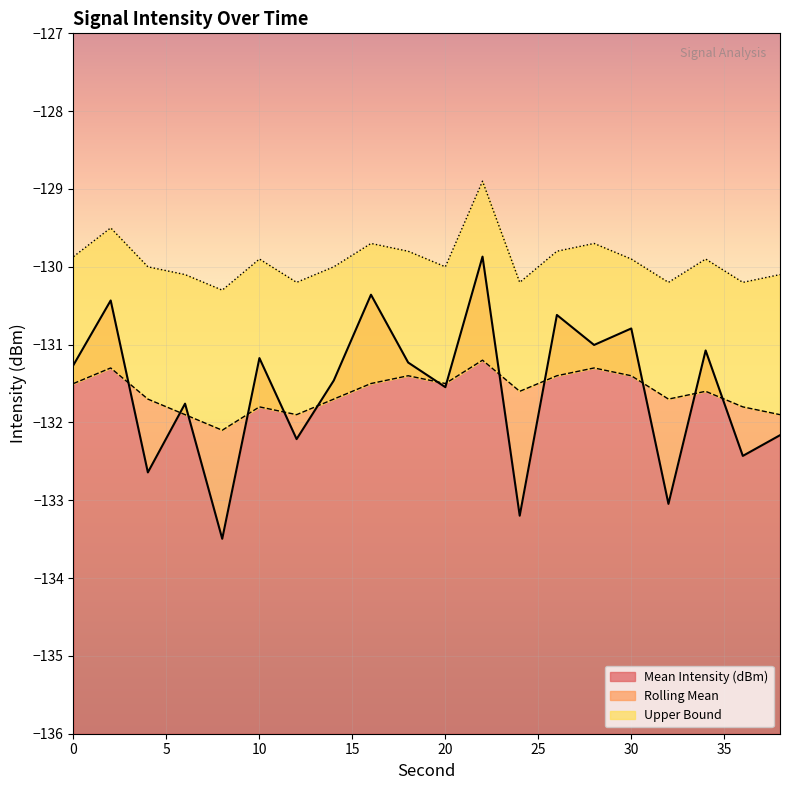

Reading right to left, list all the values displayed in this chart.

Mean Intensity (dBm): -132.2	-132.4	-131.1	-133.0	-130.8	-131.0	-130.6	-133.2	-129.9	-131.5	-131.2	-130.4	-131.5	-132.2	-131.2	-133.5	-131.8	-132.6	-130.4	-131.3
Rolling Mean: -131.9	-131.8	-131.6	-131.7	-131.4	-131.3	-131.4	-131.6	-131.2	-131.5	-131.4	-131.5	-131.7	-131.9	-131.8	-132.1	-131.9	-131.7	-131.3	-131.5
Upper Bound: -130.1	-130.2	-129.9	-130.2	-129.9	-129.7	-129.8	-130.2	-128.9	-130.0	-129.8	-129.7	-130.0	-130.2	-129.9	-130.3	-130.1	-130.0	-129.5	-129.9